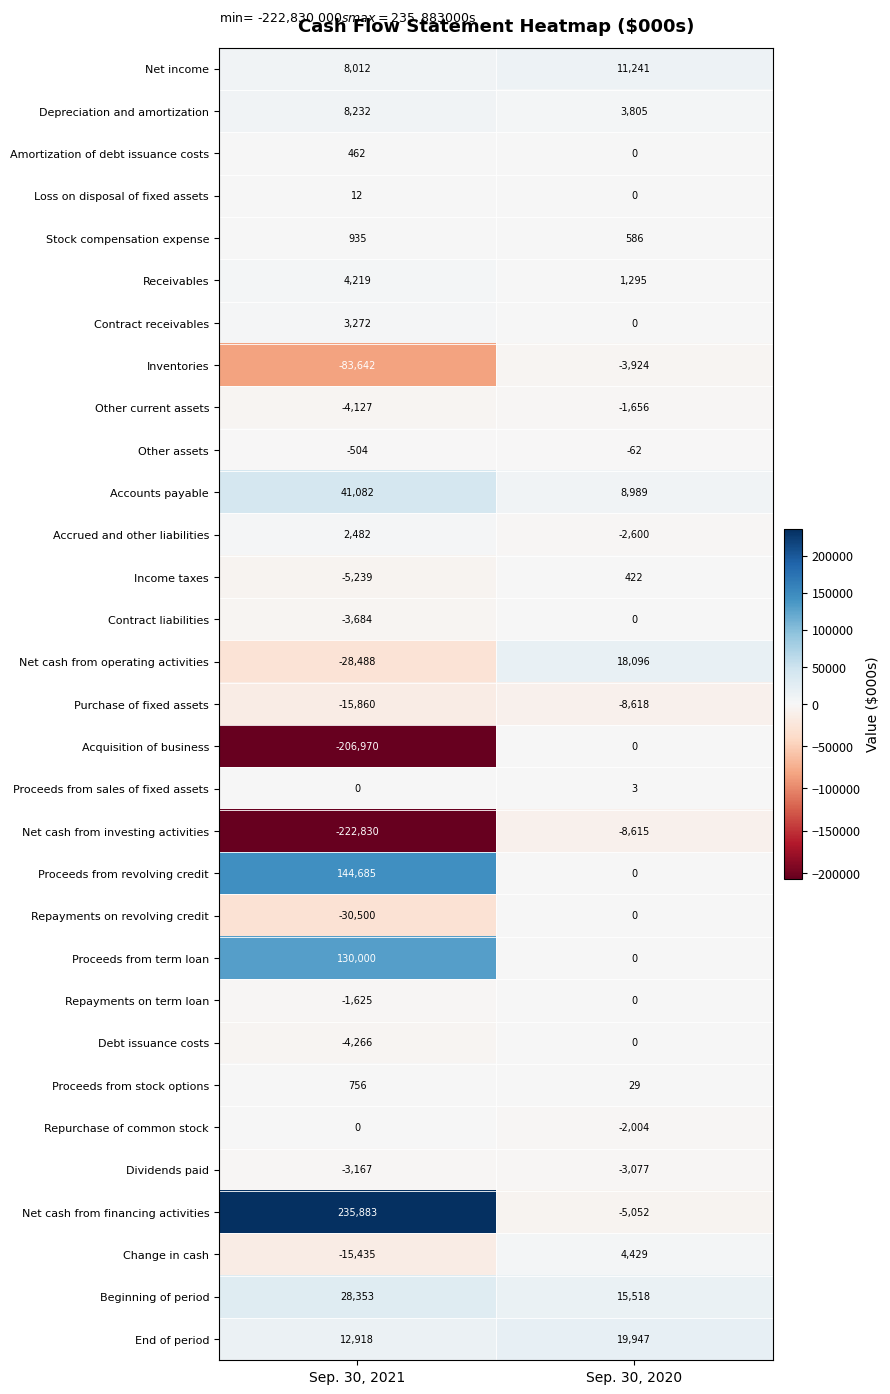

At which category does the chart reach its peak across all series?

Sep. 30, 2021